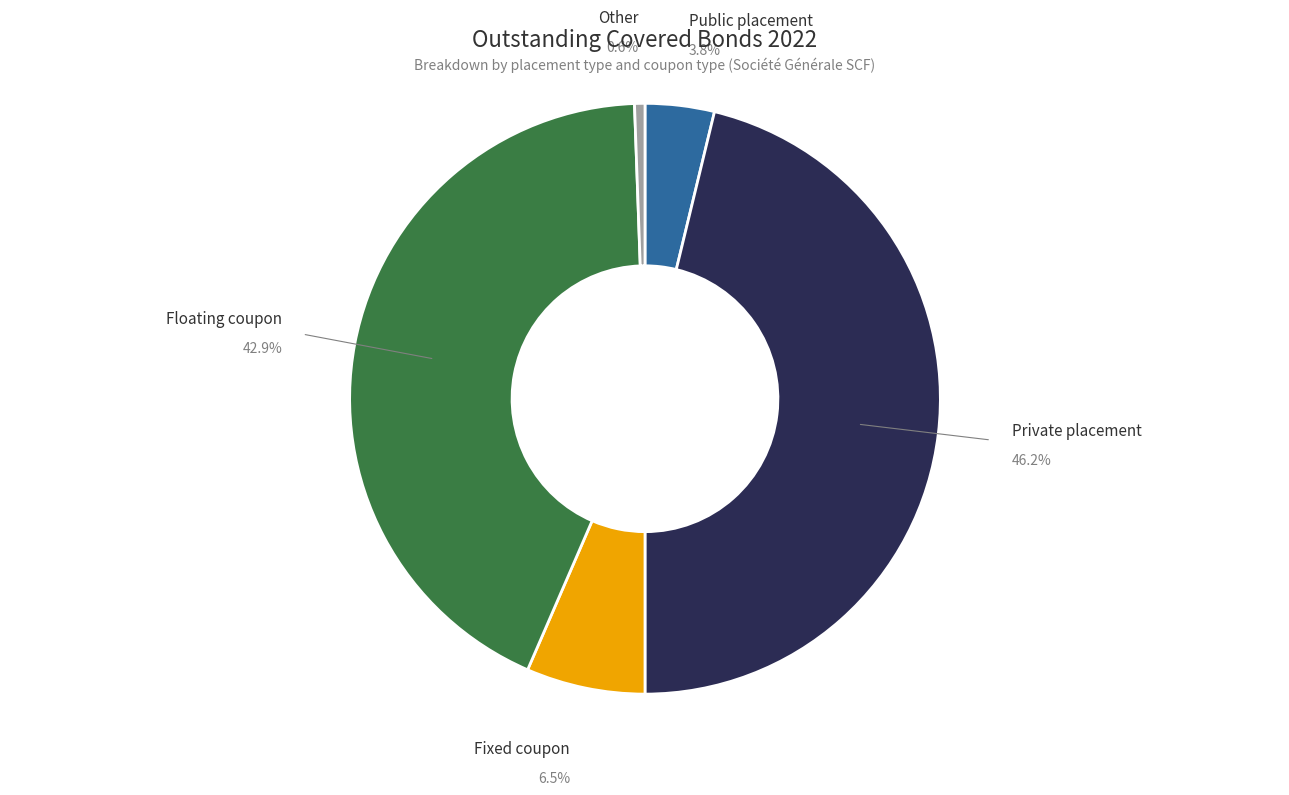

How many segments does this pie chart have?

5